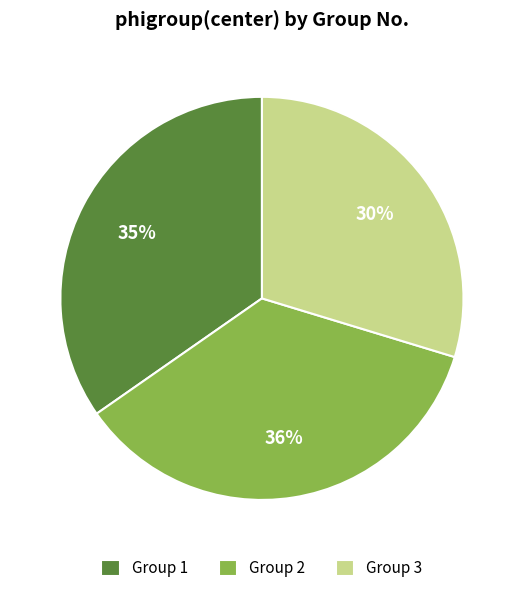

Which has a higher value, Group 1 or Group 3?

Group 1